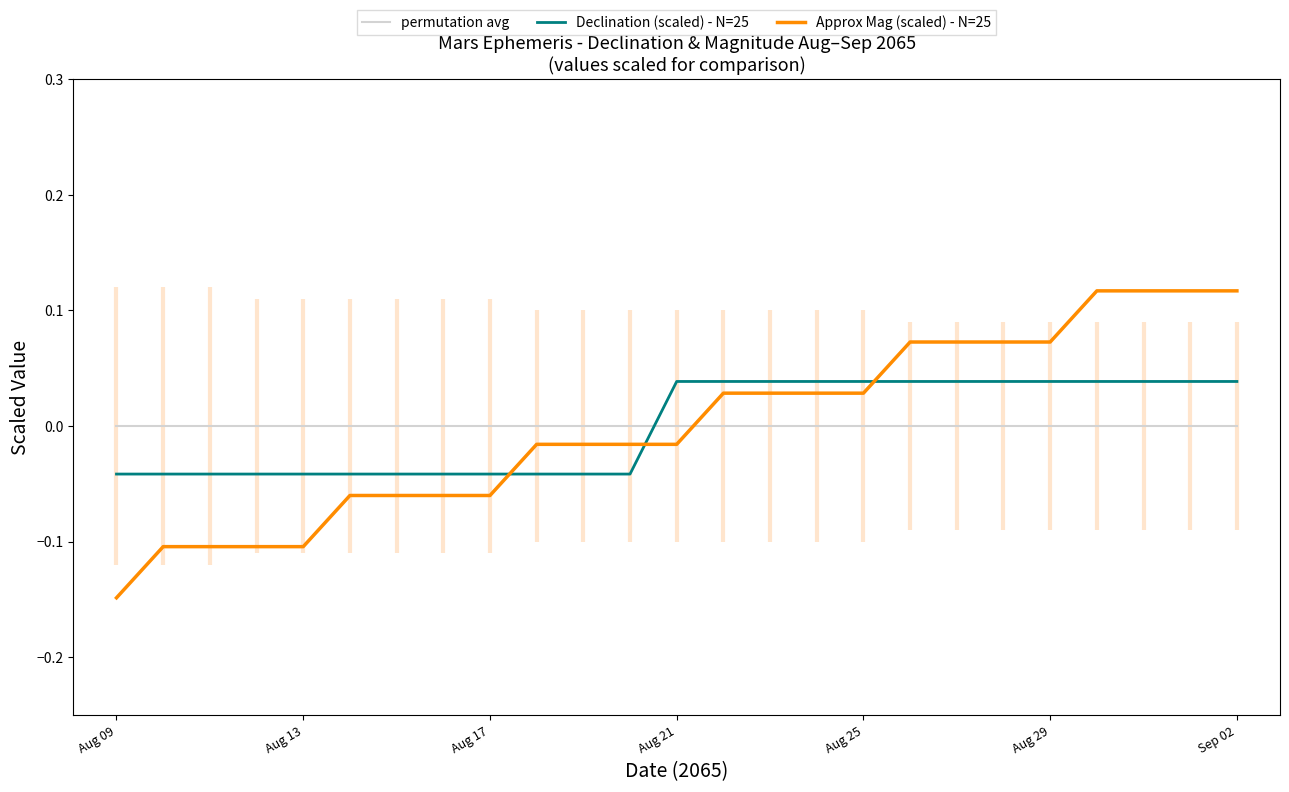

How many intersections are there between Declination (scaled) - N=25 and permutation avg?

1